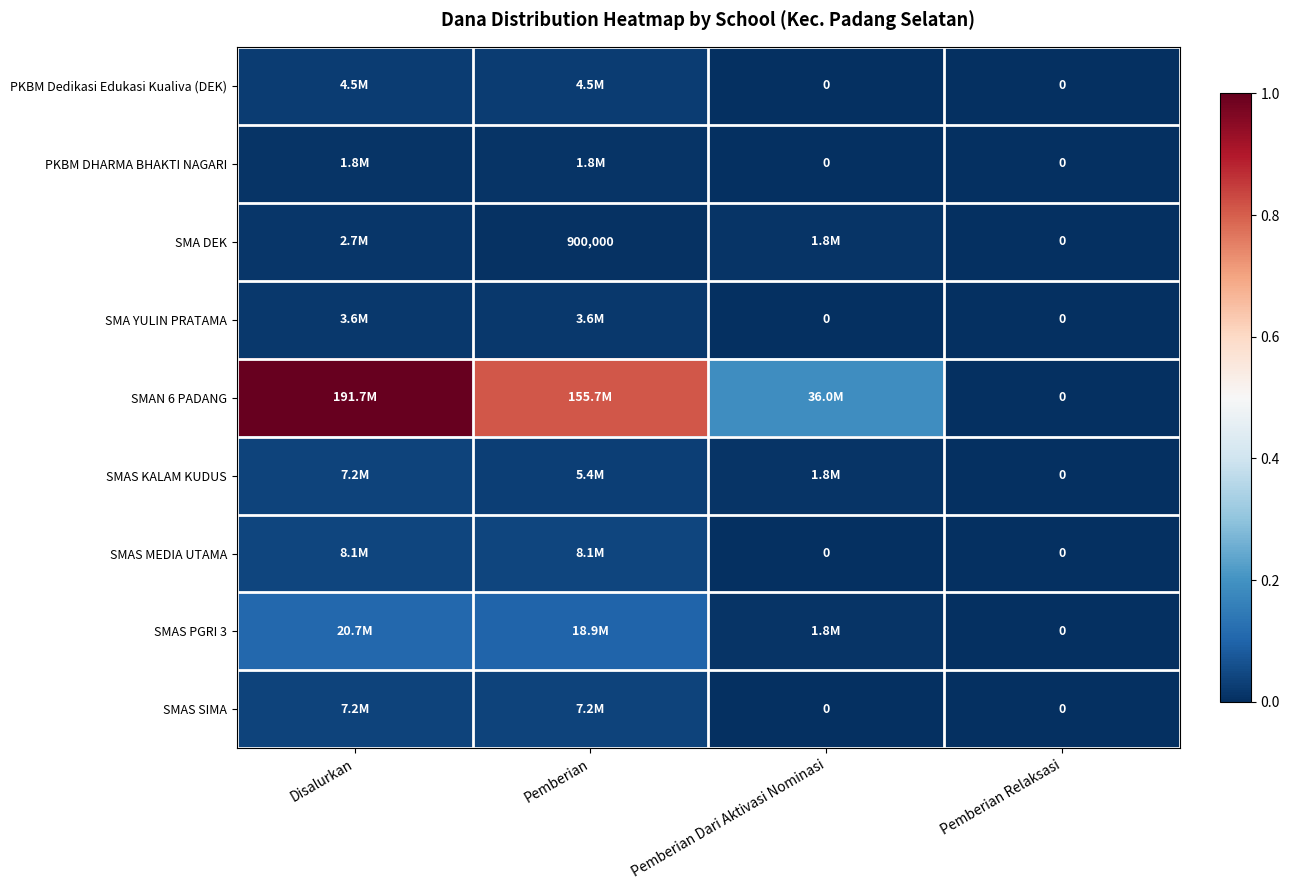

The value of SMA YULIN PRATAMA at Pemberian is 0.0. True or false?

False